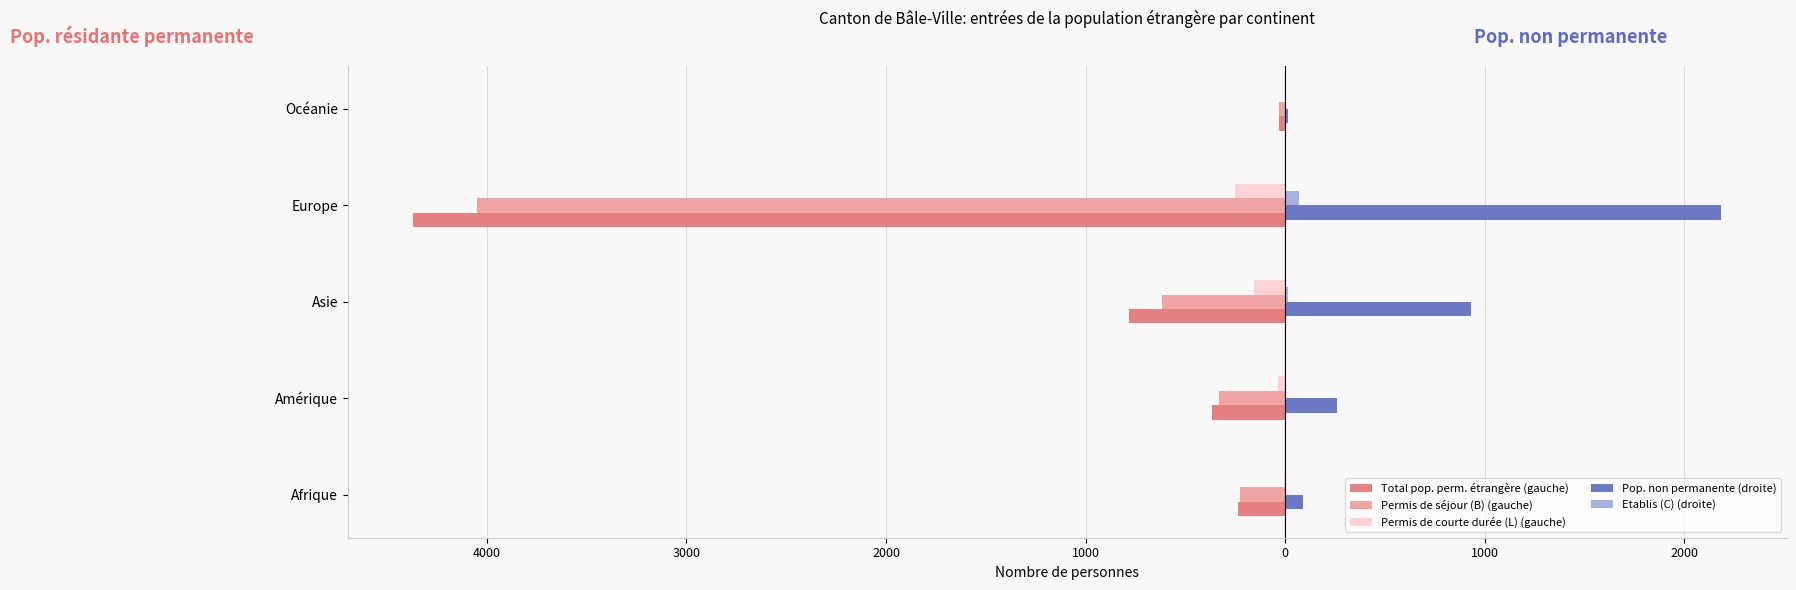

What is the value of the Permis de séjour (B) (gauche) bar at the 4th from the left?

-4048